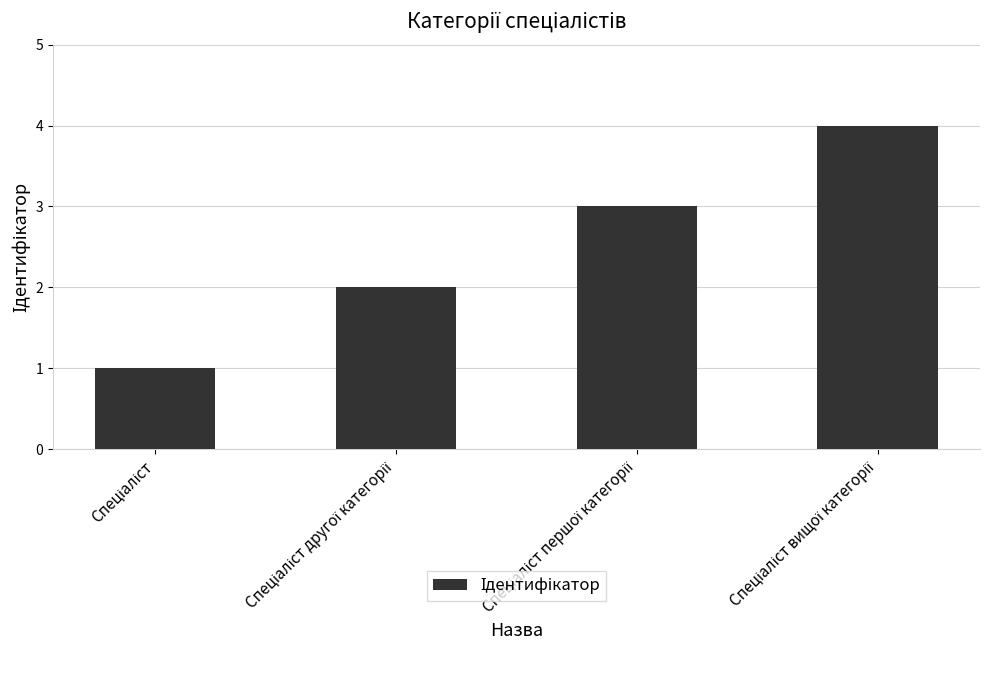

What is the difference between the maximum and minimum values?

3